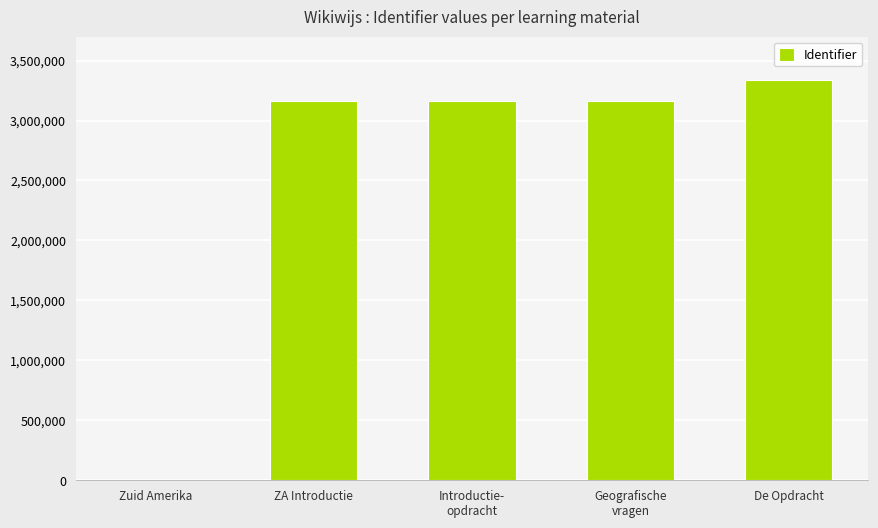

The chart shows a value of 3334272 at De Opdracht. True or false?

True